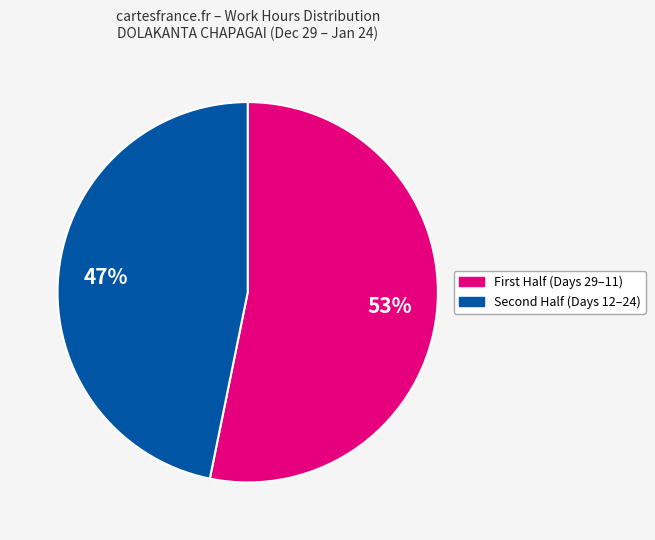

Count the number of slices in the pie.

2